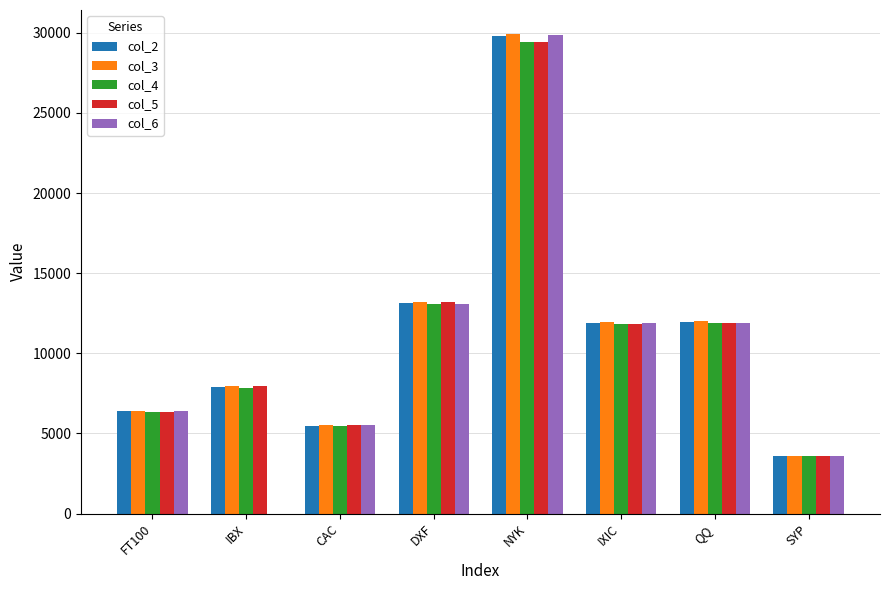

What is the total value across all series at DXF?

65709.7